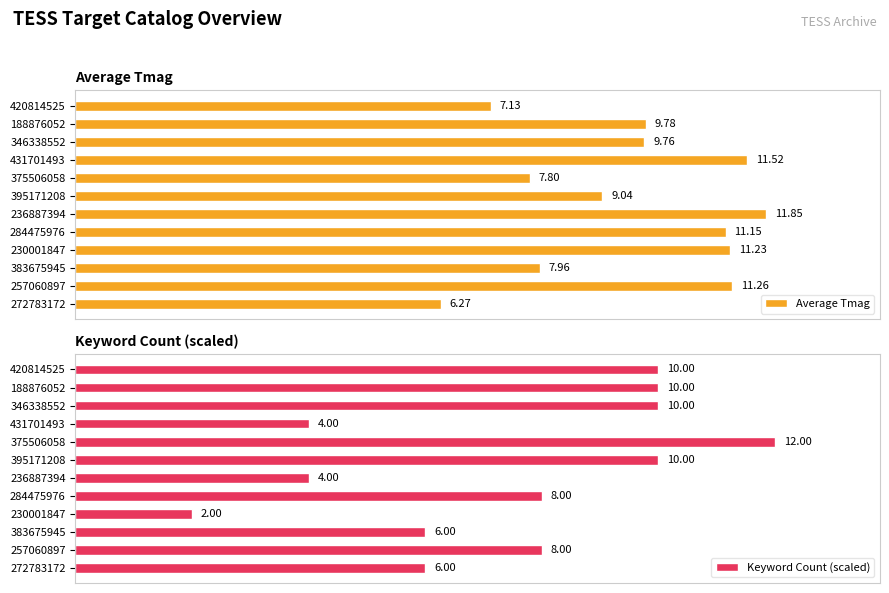

Rank the categories by Average Tmag value from highest to lowest.

236887394, 431701493, 257060897, 230001847, 284475976, 188876052, 346338552, 395171208, 383675945, 375506058, 420814525, 272783172